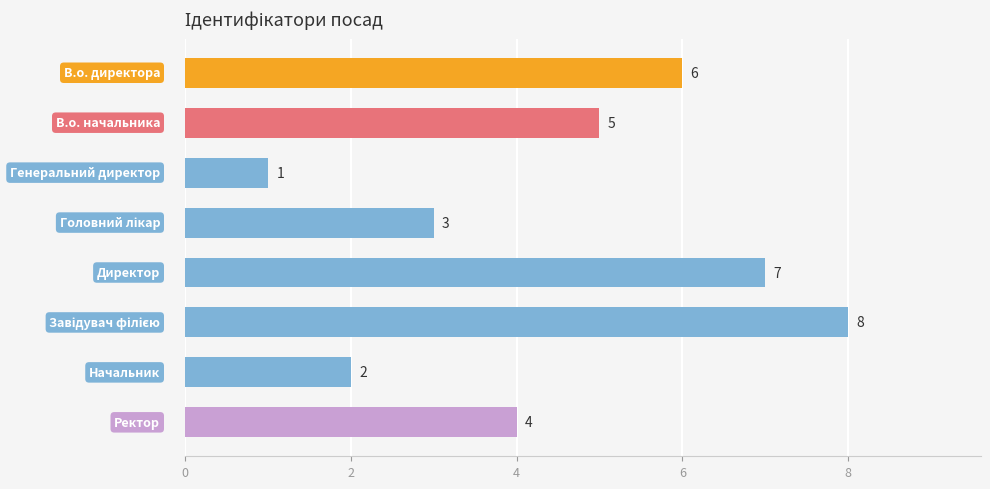

How many distinct data groups are displayed?

1